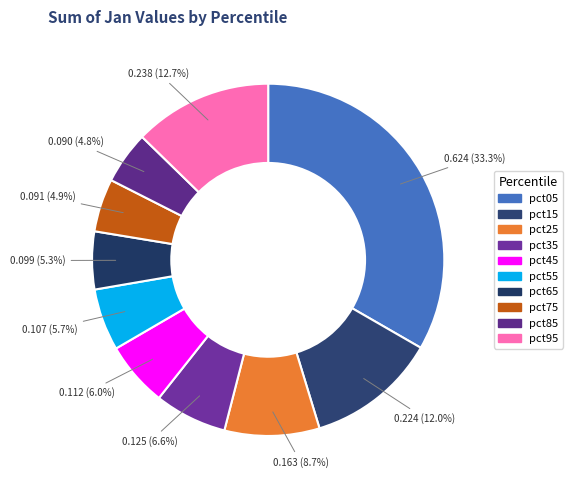

What is the largest slice in the pie chart?

pct05